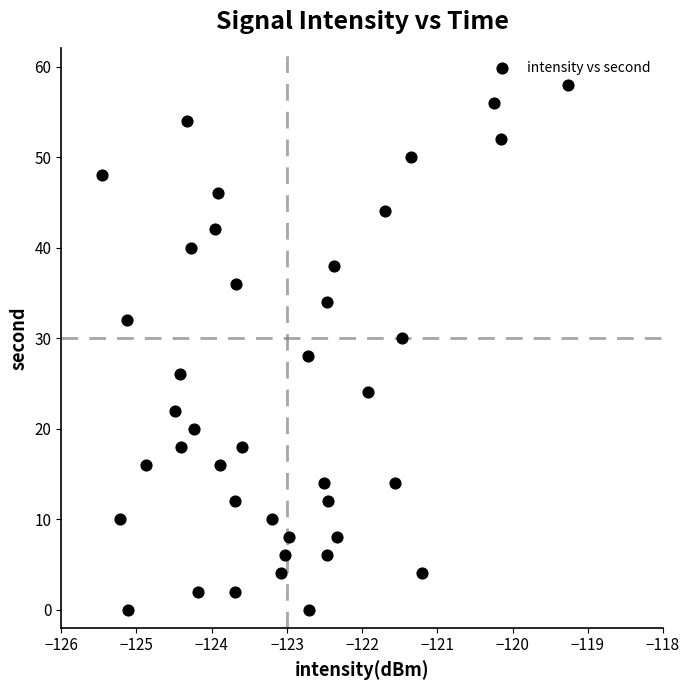

What is the range of Y values (max minus min)?

58